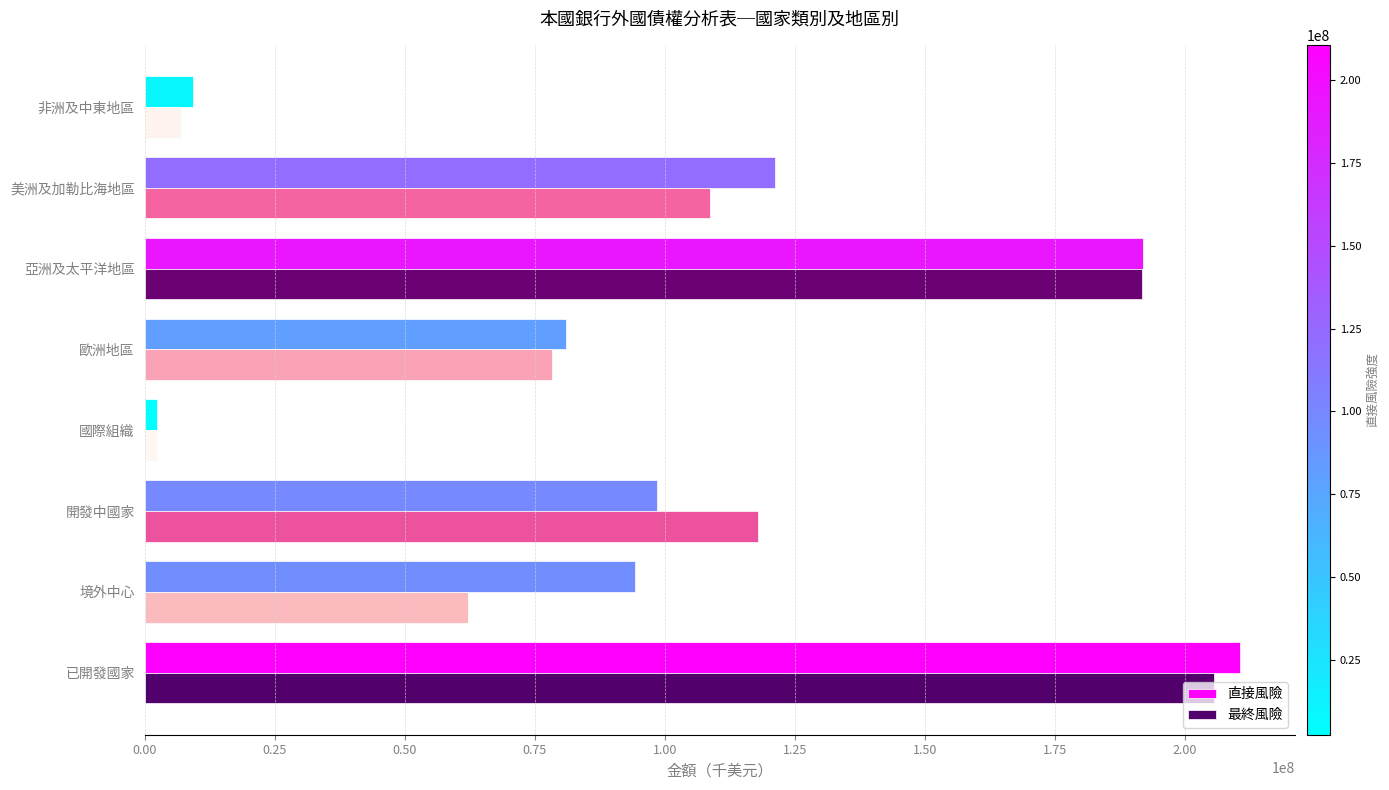

True or false: 最終風險 has a value of 191716971 at 亞洲及太平洋地區.

True